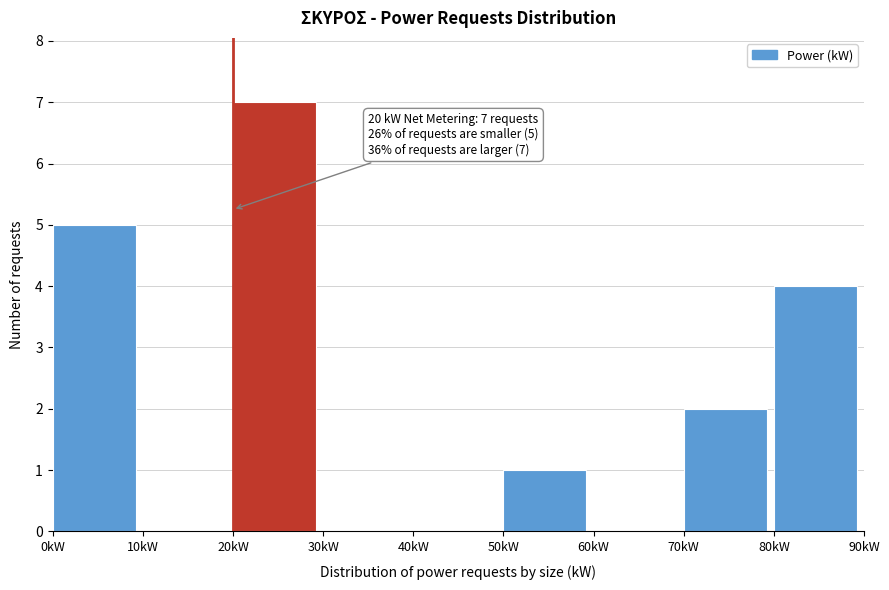

Over which range of the x-axis is the bar tallest?

20 to 30